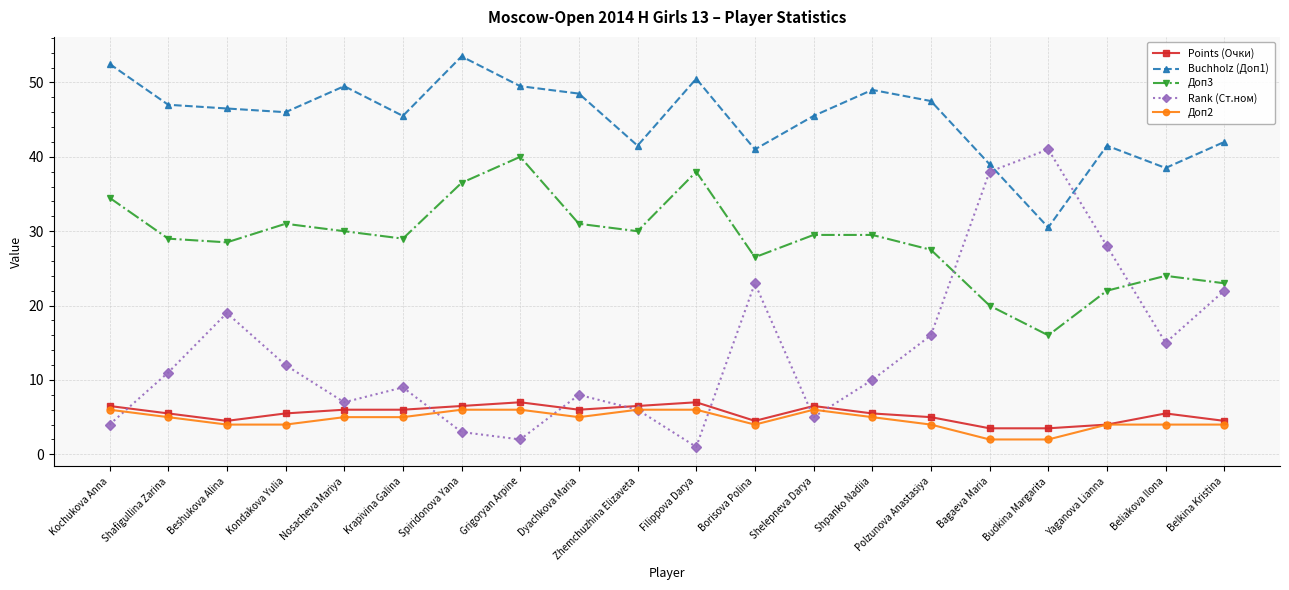

What position from the left is Shafigullina Zarina?

2